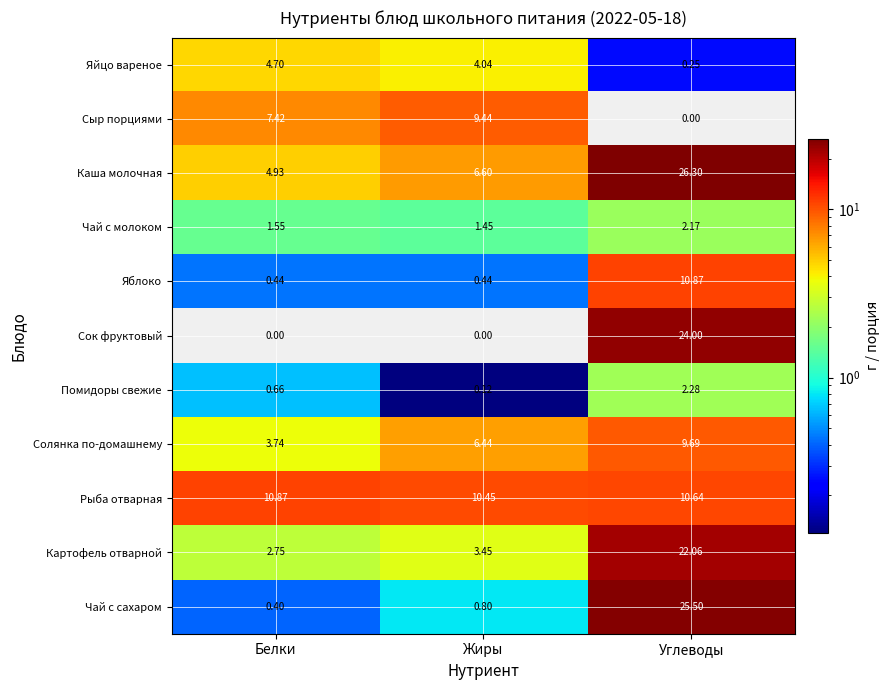

How many categories are shown in the chart?

3